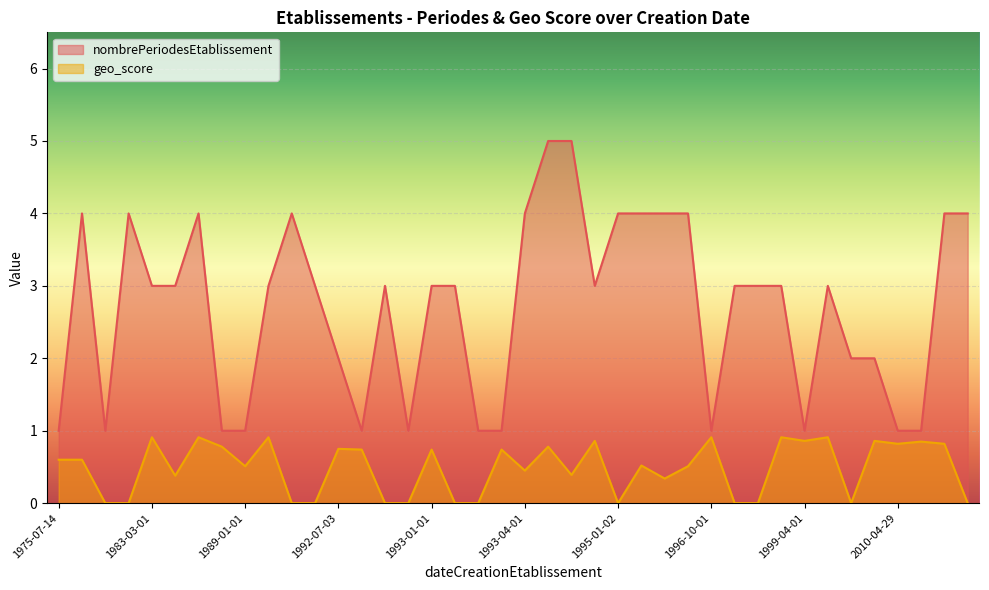

The value of nombrePeriodesEtablissement at 2009-01-01 is 2.9. True or false?

False